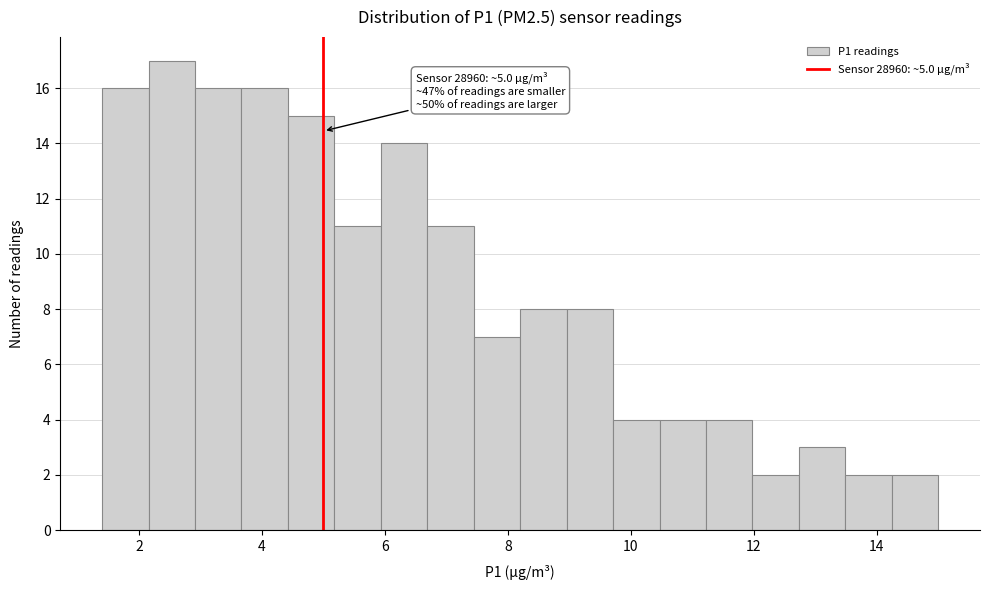

Around what value on the x-axis is the tallest bar? Give the approximate position of its centre, as read against the axis.

2.6